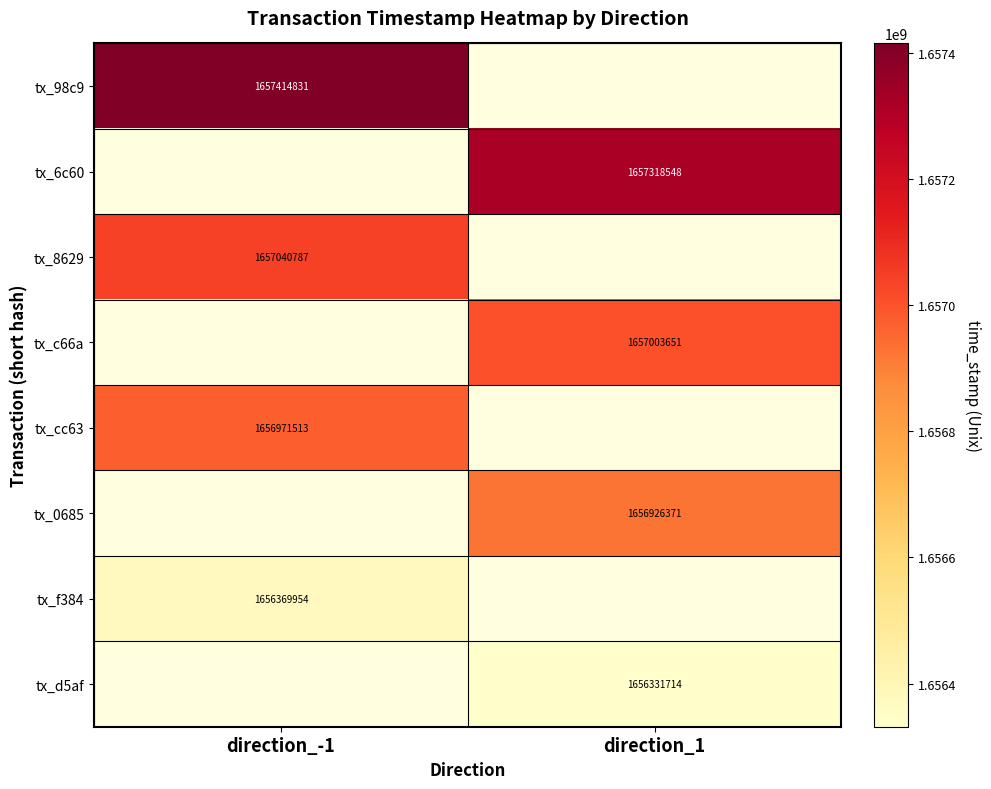

Which category has the highest value in the tx_f384 series?

direction_-1